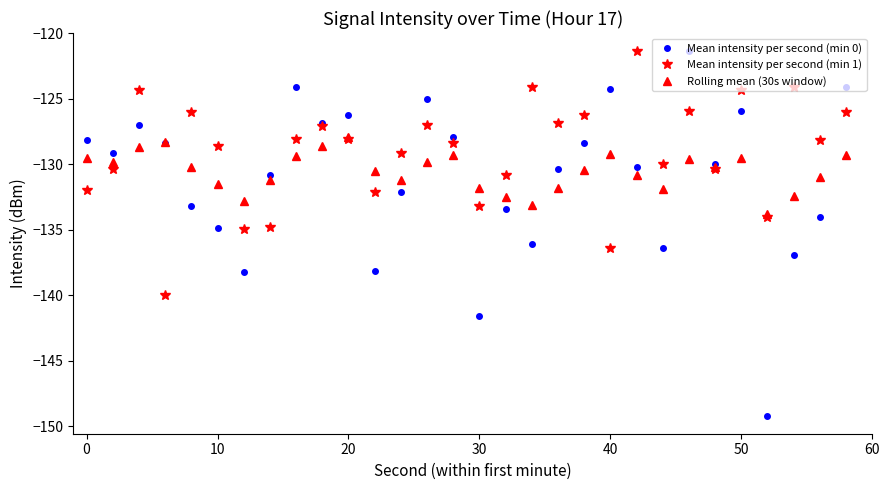

Which series has the largest total across all categories?

Mean intensity per second (min 1)